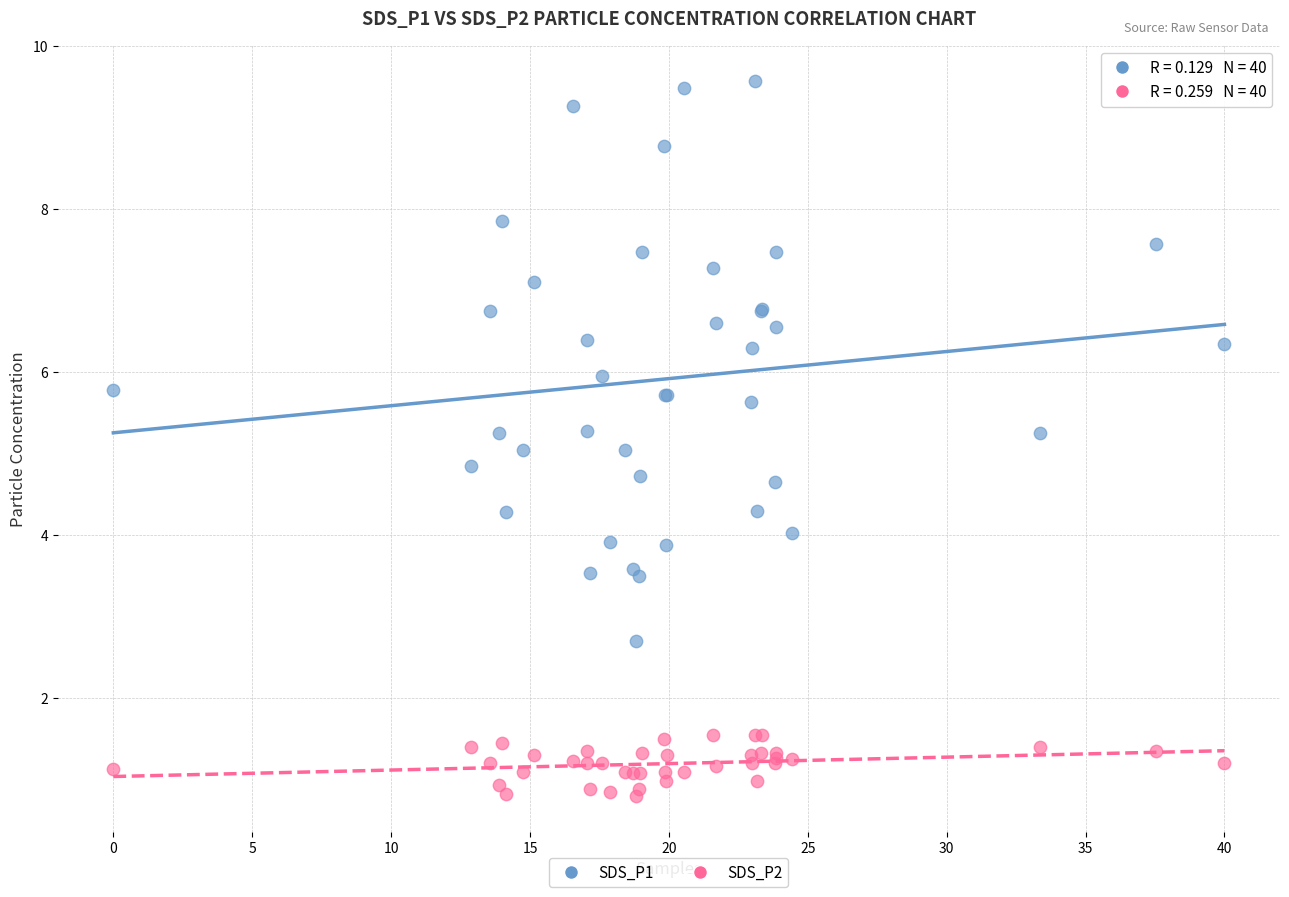

Which series reaches the minimum Y coordinate?

SDS_P2